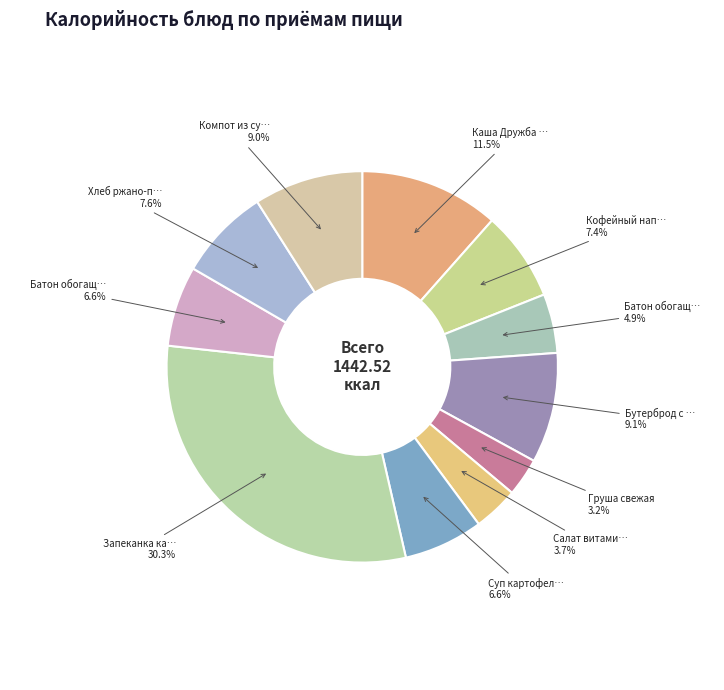

To the nearest percent, what is the average slice percentage?

9%